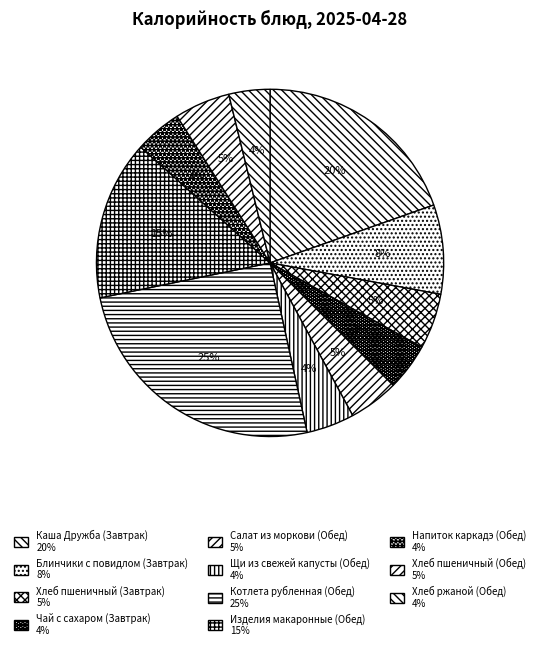

What percentage is the Хлеб пшеничный (Завтрак) slice, to the nearest percent?

5%